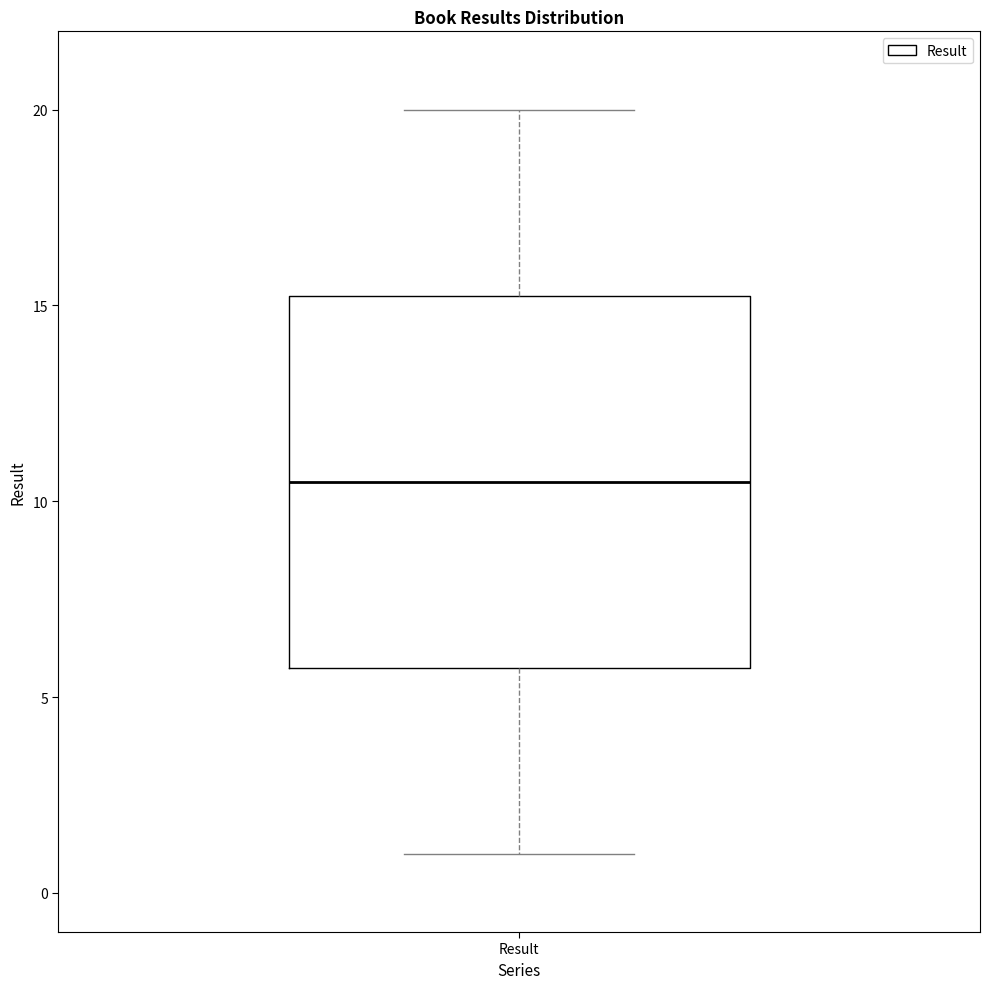

Where is the lower edge of the box for Result on the y-axis? The values are not printed on the chart, so give them approximately, as read against the axis.

6.0